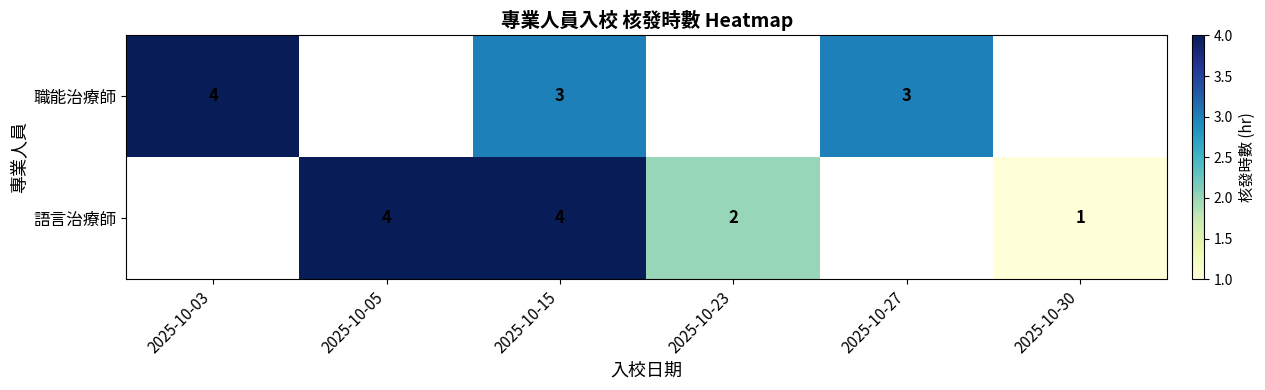

The 職能治療師 series shows 1 at 2025-10-15. True or false?

False